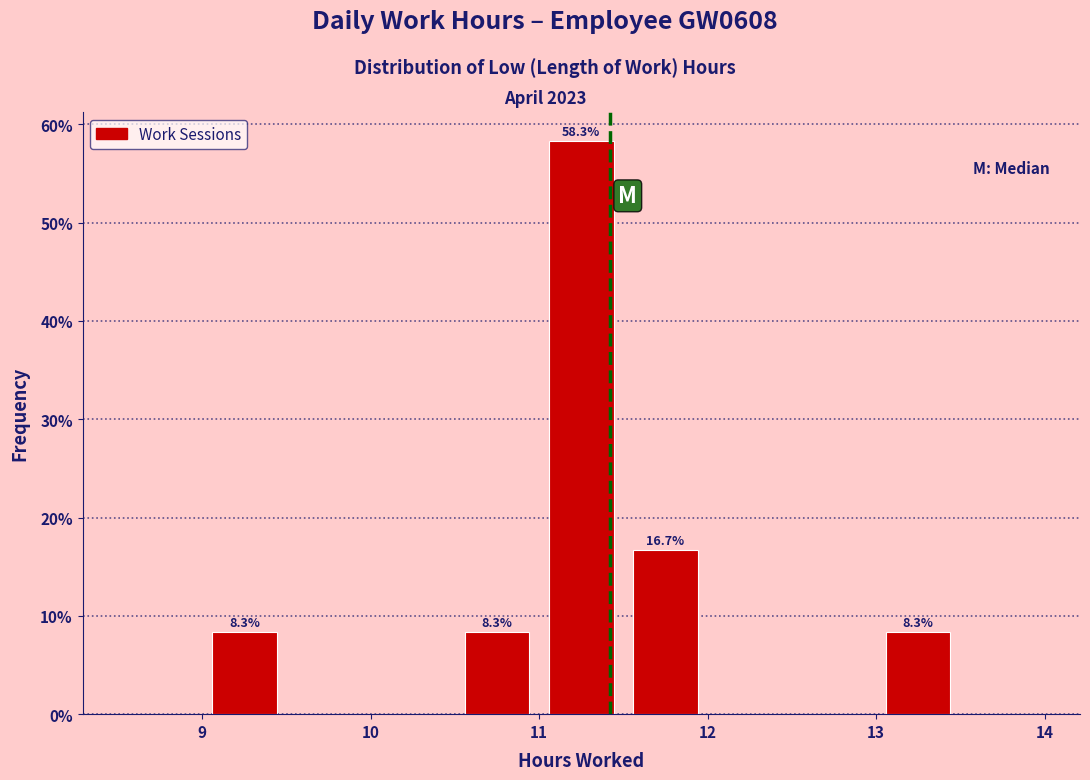

Which range on the x-axis has the tallest bar?

11.0 to 11.5